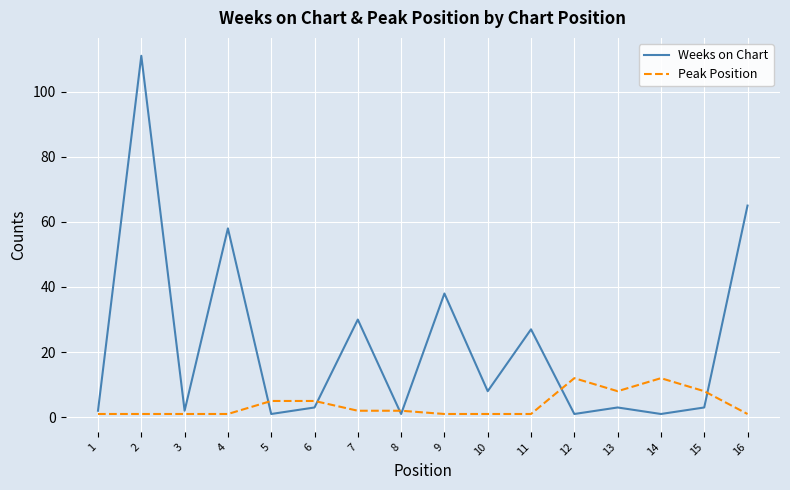

What is the total value across all series at 7?

32